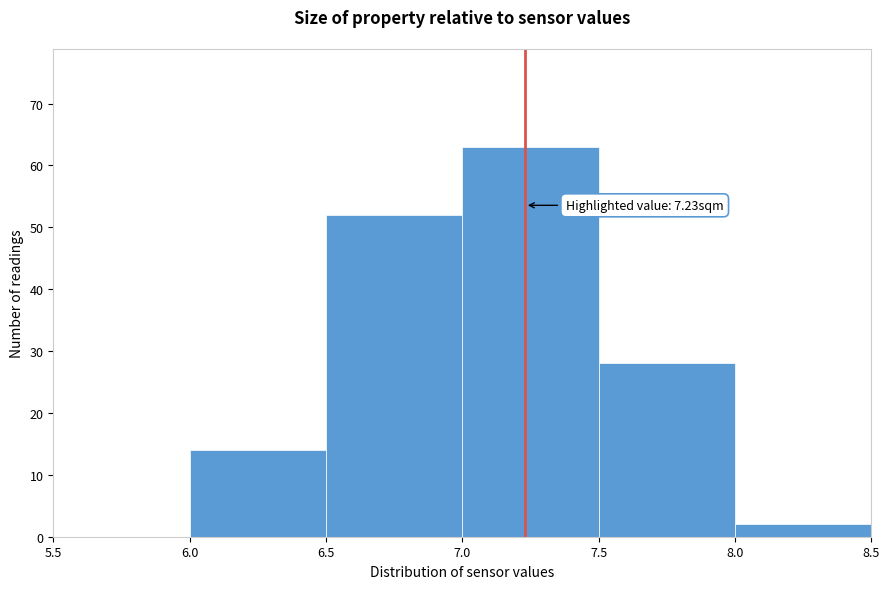

Which range on the x-axis has the tallest bar?

7.0 to 7.5